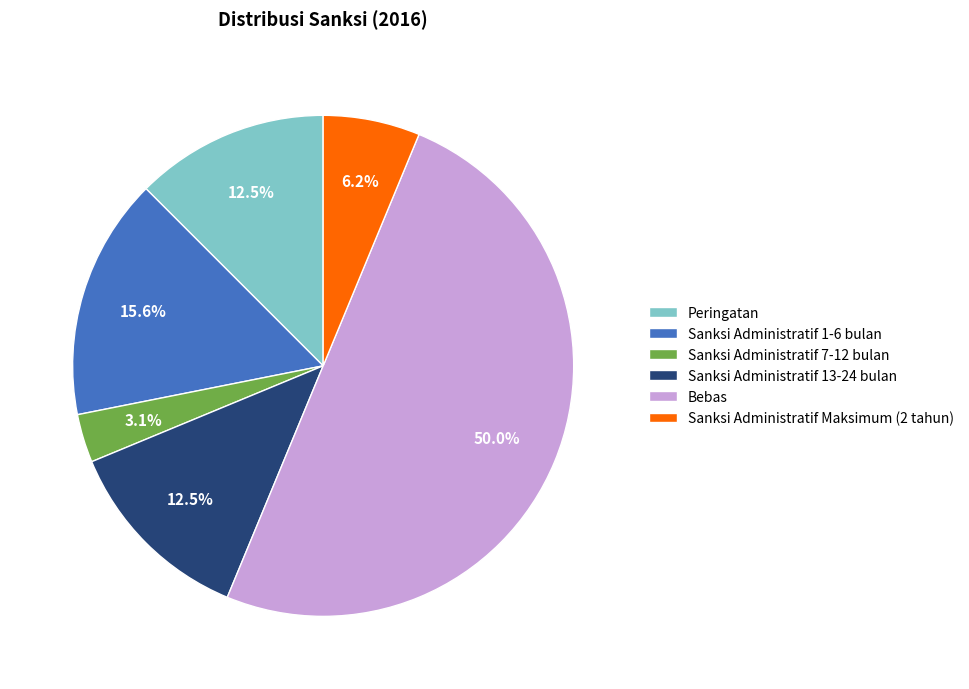

How many segments does this pie chart have?

6